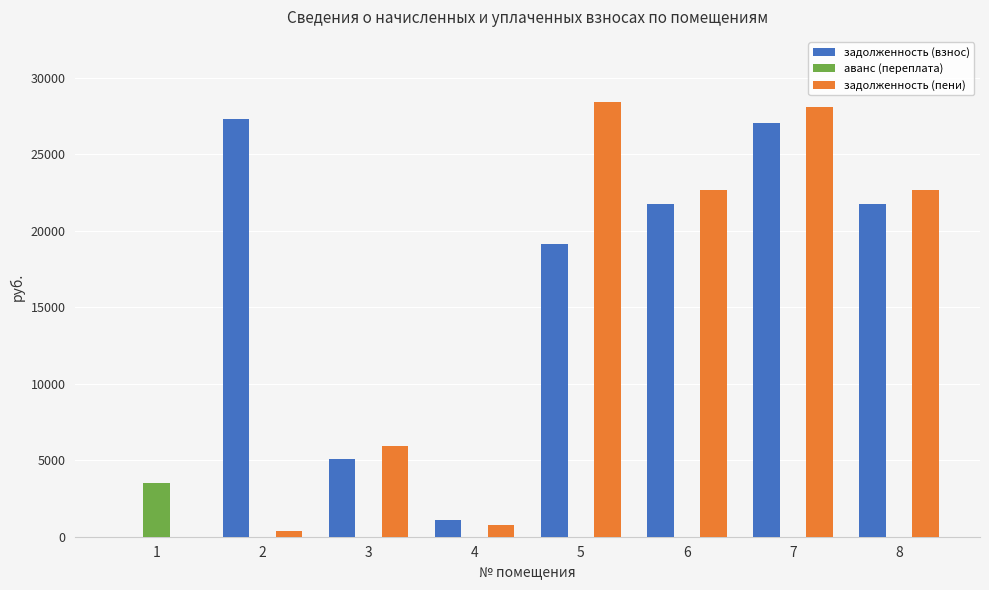

At which category does the chart reach its peak across all series?

5